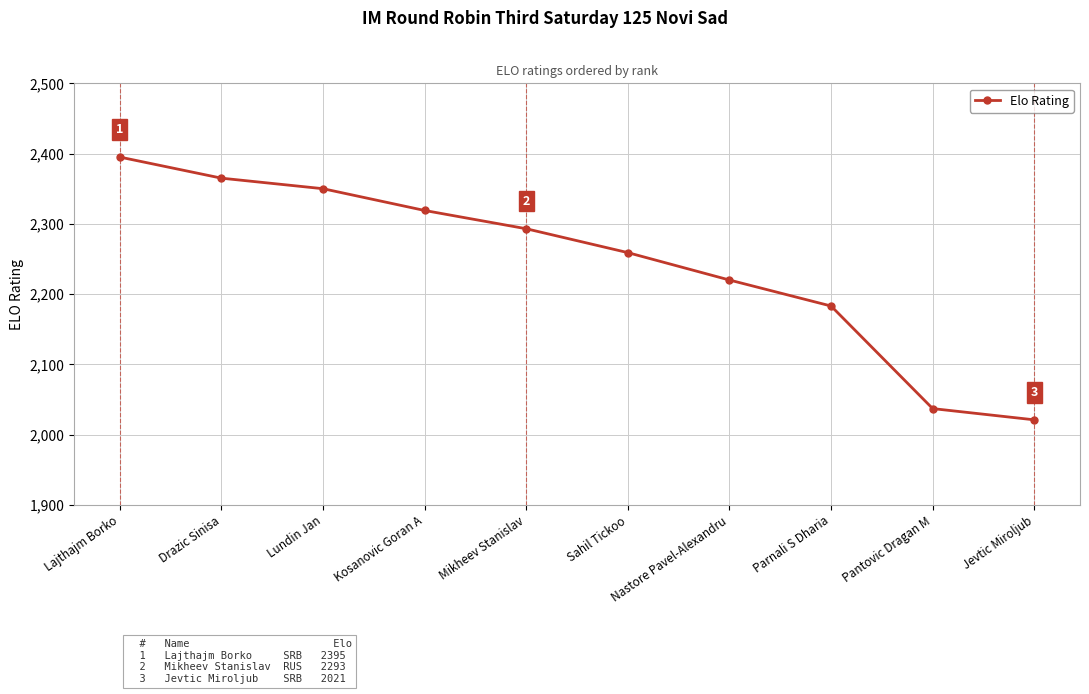

What is the value of the 1st point from the left?

2395